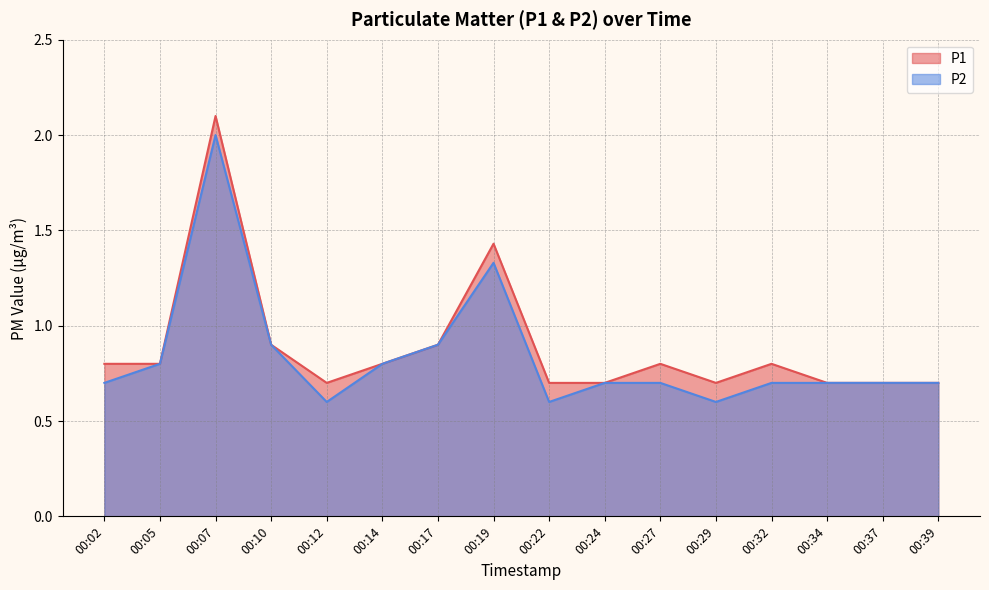

What is the difference between the maximum and minimum values in the P1 series?

1.4